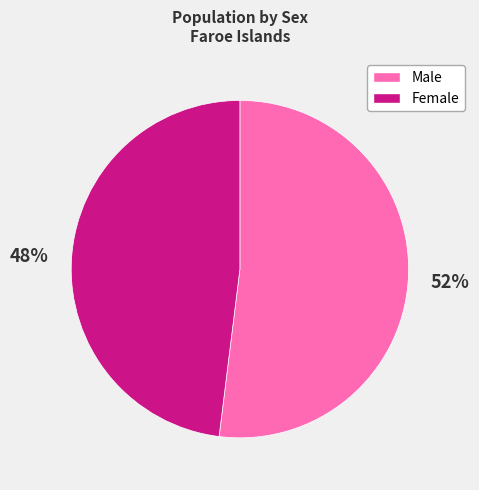

Is it true that Male is 52% of the pie?

True